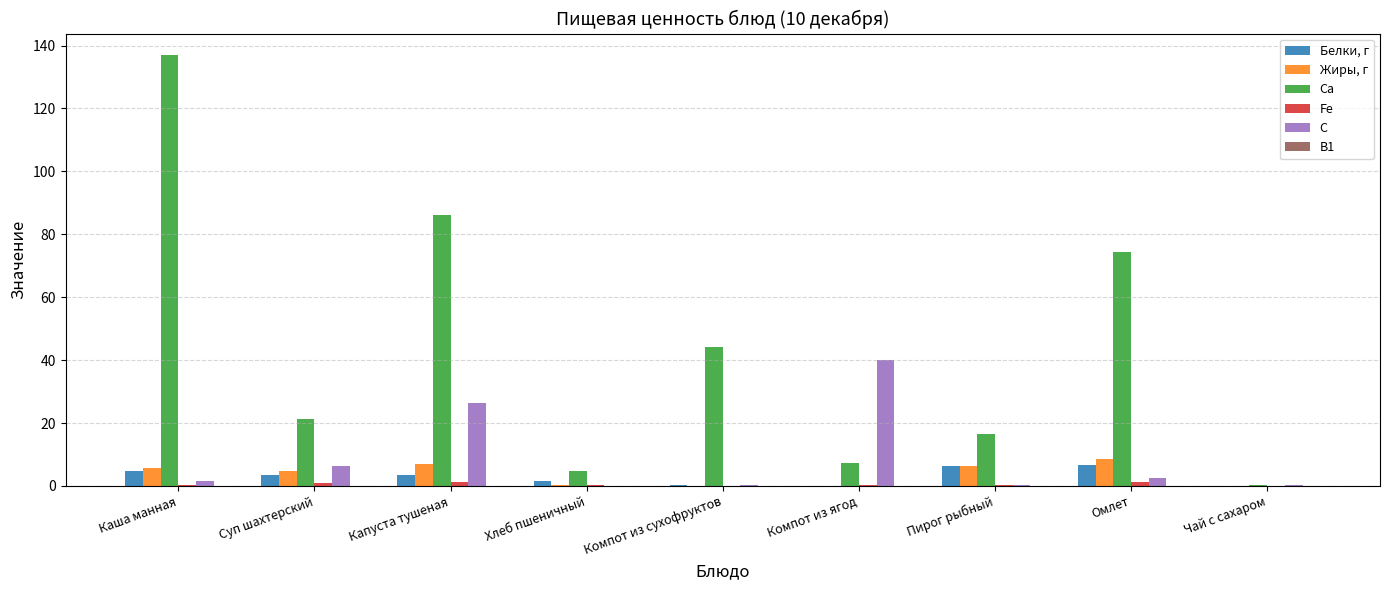

What is the greatest value displayed?

137.0